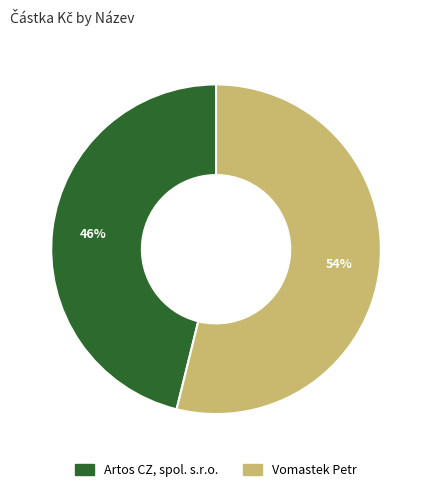

Is Artos CZ, spol. s.r.o. the majority of the pie?

No